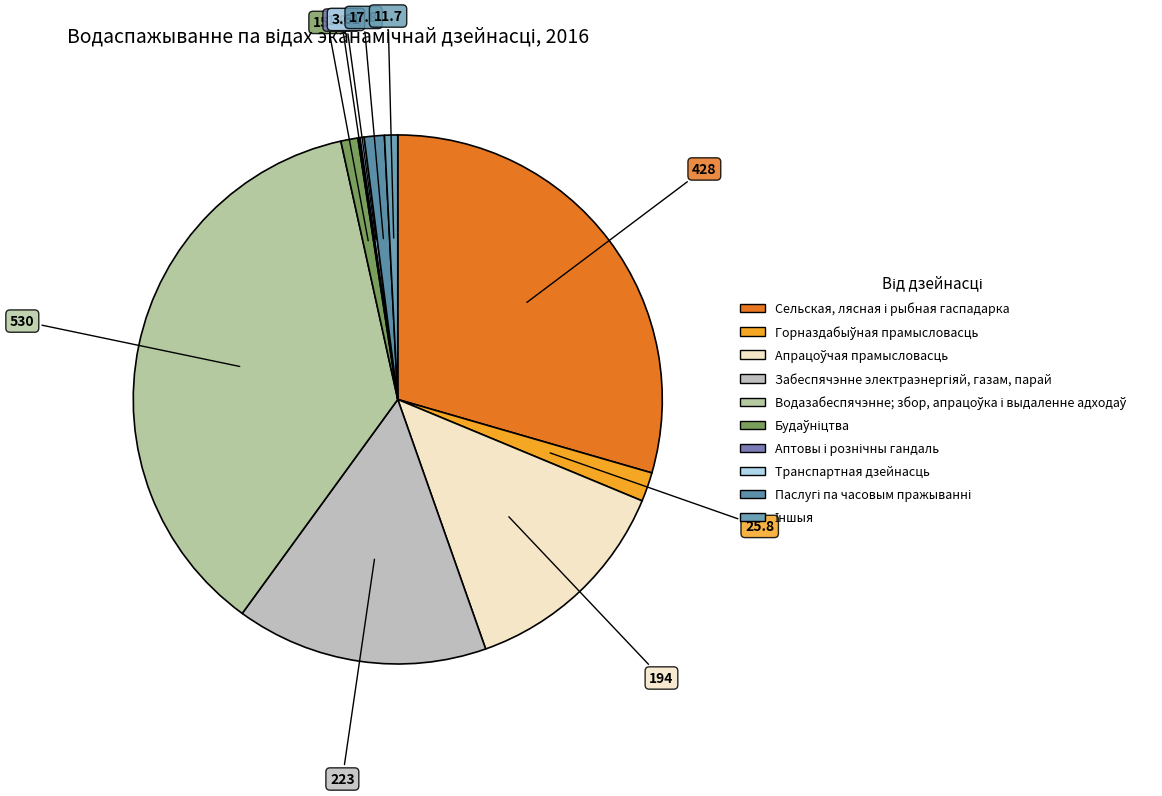

Combined, do Забеспячэнне электраэнергіяй, газам, парай and Аптовы і рознічны гандаль account for over 50%?

No